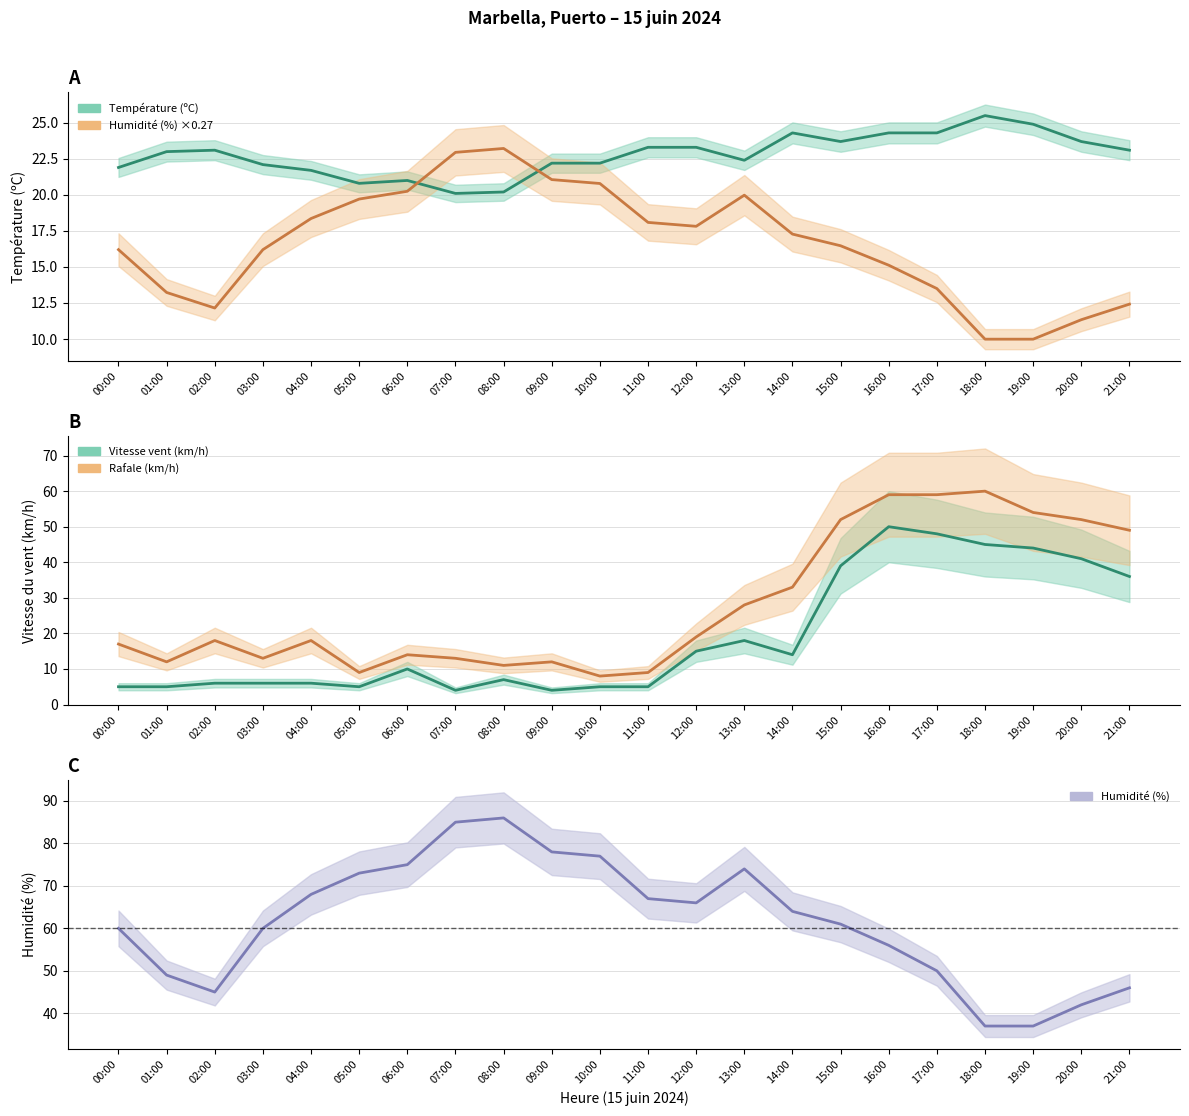

In Température (ºC), how many points are higher than both neighbors (excluding endpoints)?

4